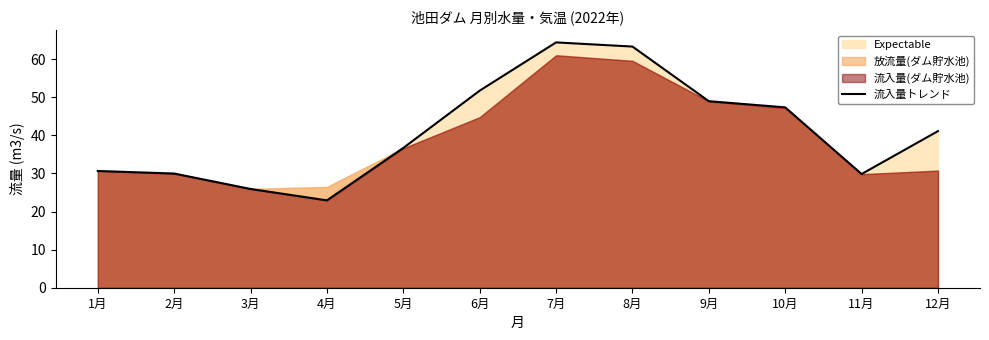

What is the difference between the values at 12月 and 8月?

22.2